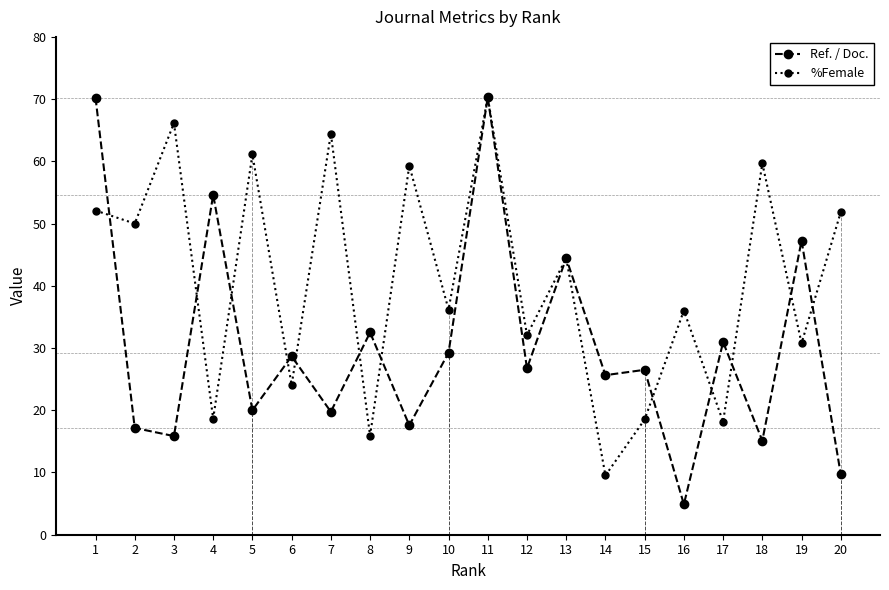

Which series has the largest range (max minus min)?

Ref. / Doc.